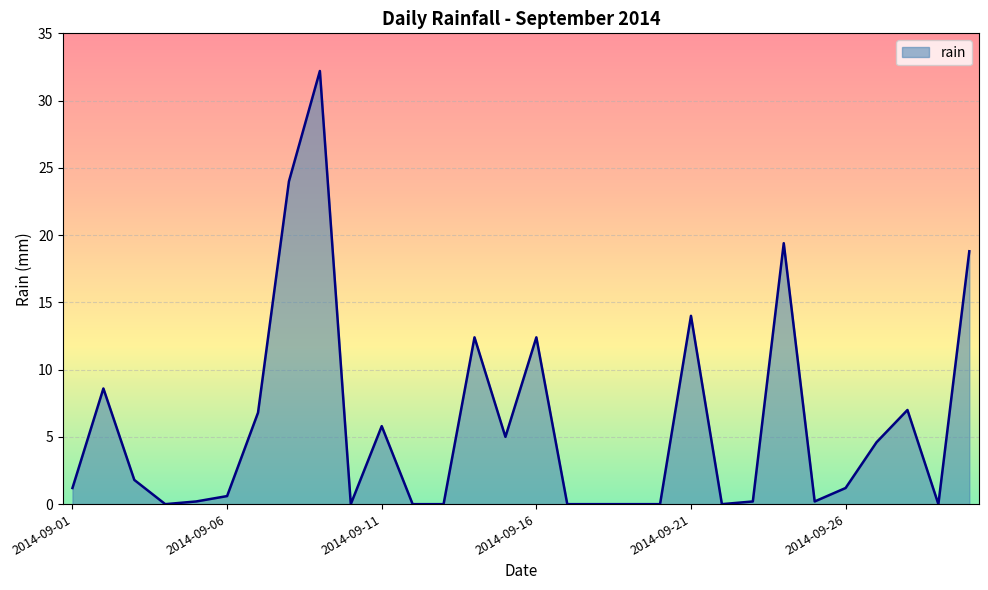

What is the difference between the maximum and minimum values?

32.2